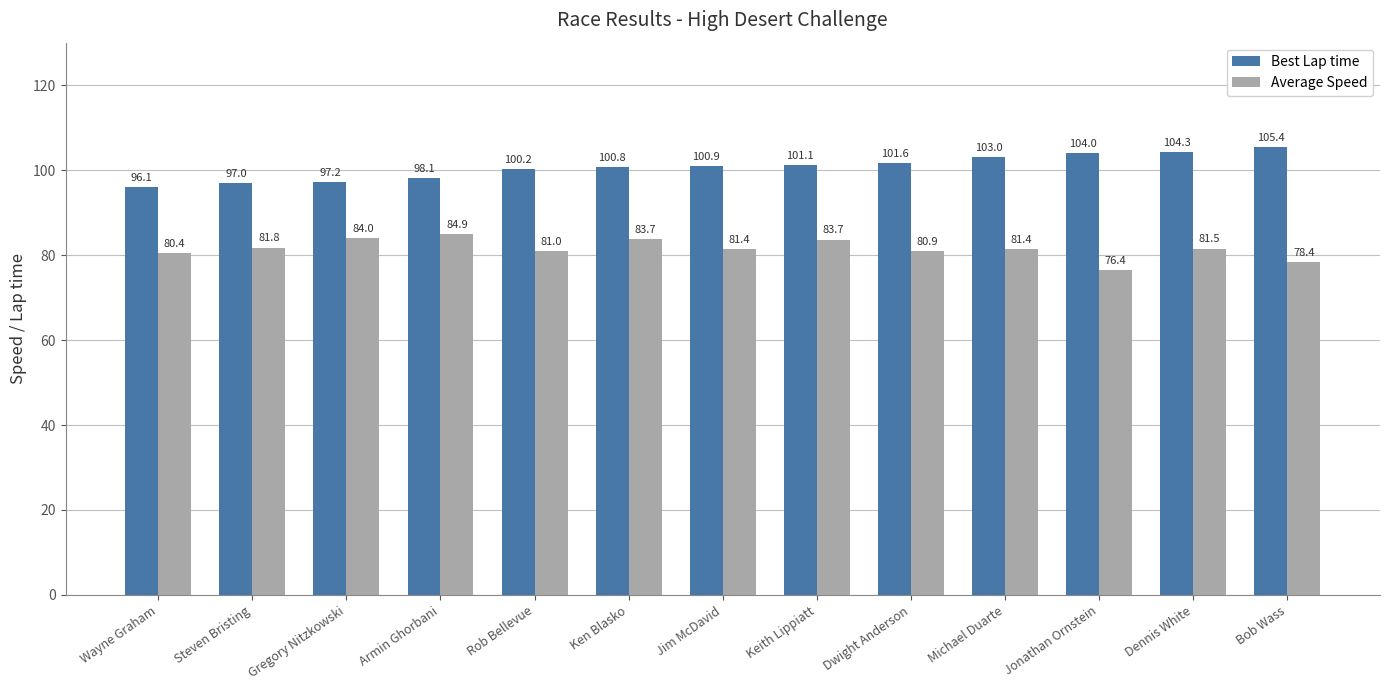

What is the lowest value of the Average Speed series?

76.4